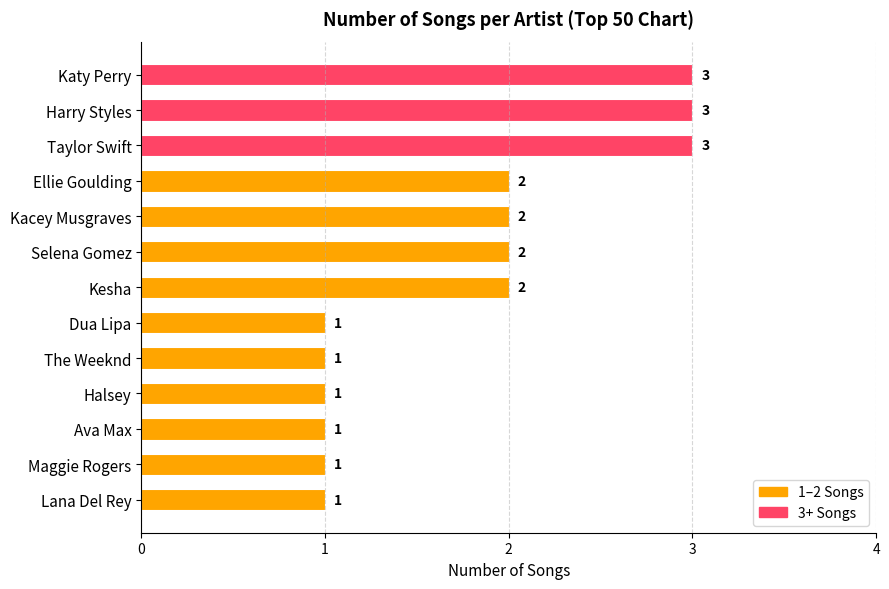

Reading top to bottom, extract all data points from this chart.

Katy Perry=3	Harry Styles=3	Taylor Swift=3	Ellie Goulding=2	Kacey Musgraves=2	Selena Gomez=2	Kesha=2	Dua Lipa=1	The Weeknd=1	Halsey=1	Ava Max=1	Maggie Rogers=1	Lana Del Rey=1